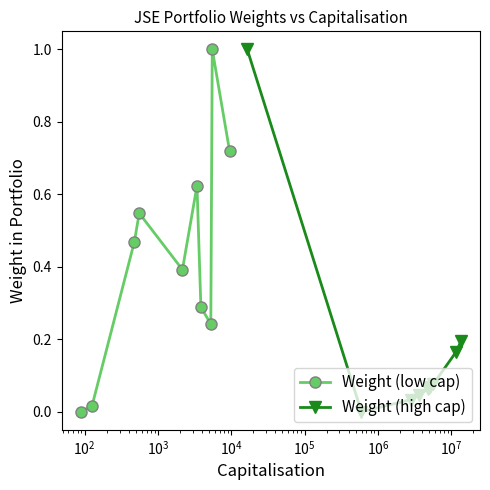

What is the maximum value for Weight (low cap)?

1.0